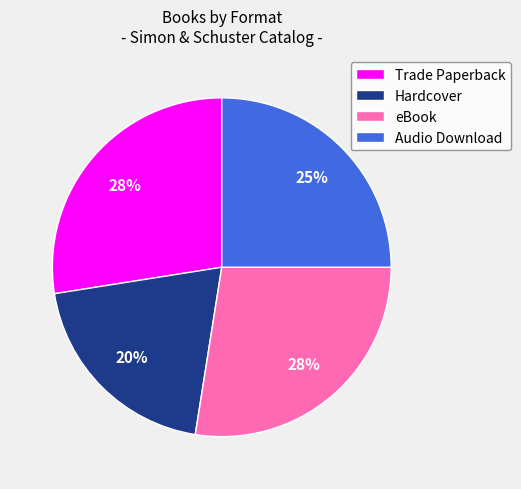

The Trade Paperback slice represents 27% of the pie. True or false?

True